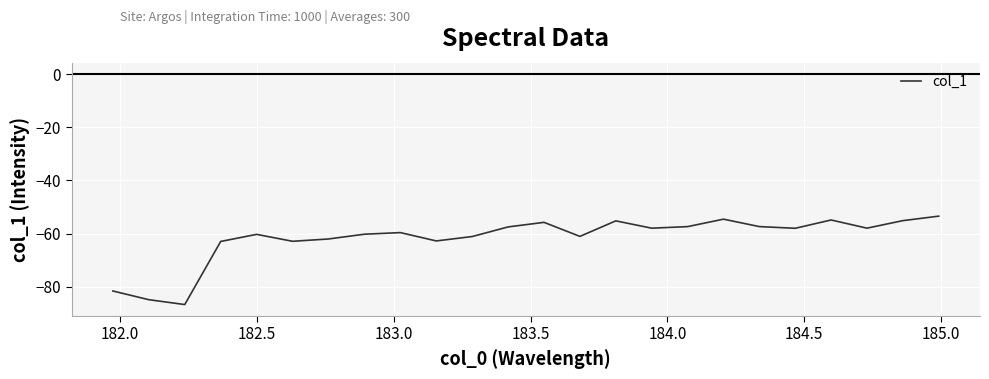

What is the difference between the maximum and minimum values?

33.3